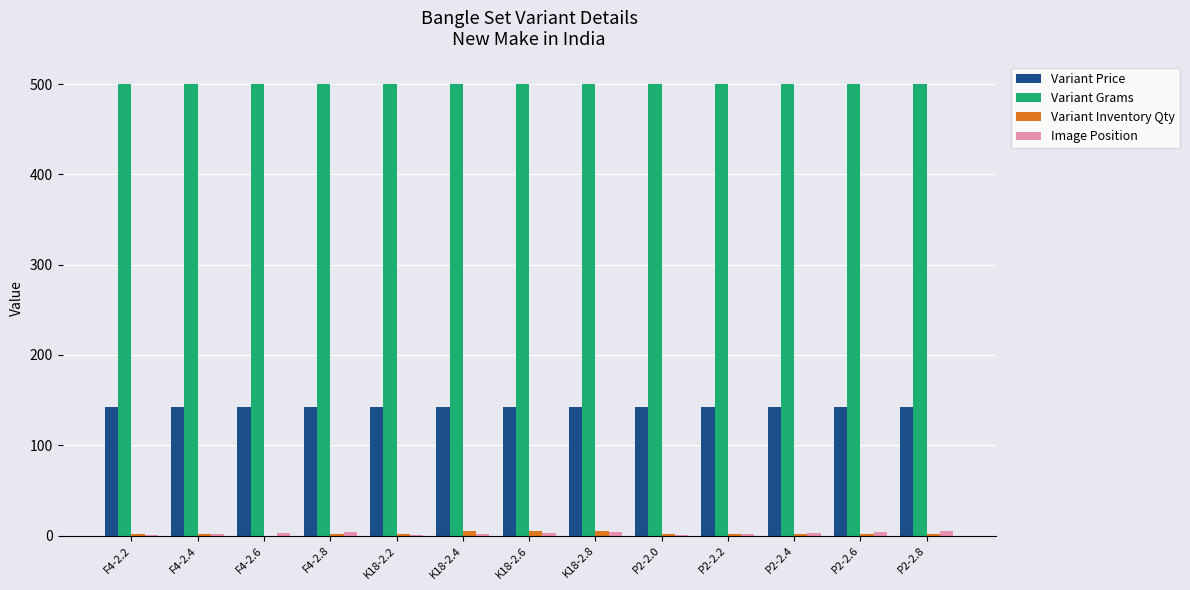

Is the value of Variant Grams at F4-2.8 greater than the value of Variant Price at F4-2.6?

Yes